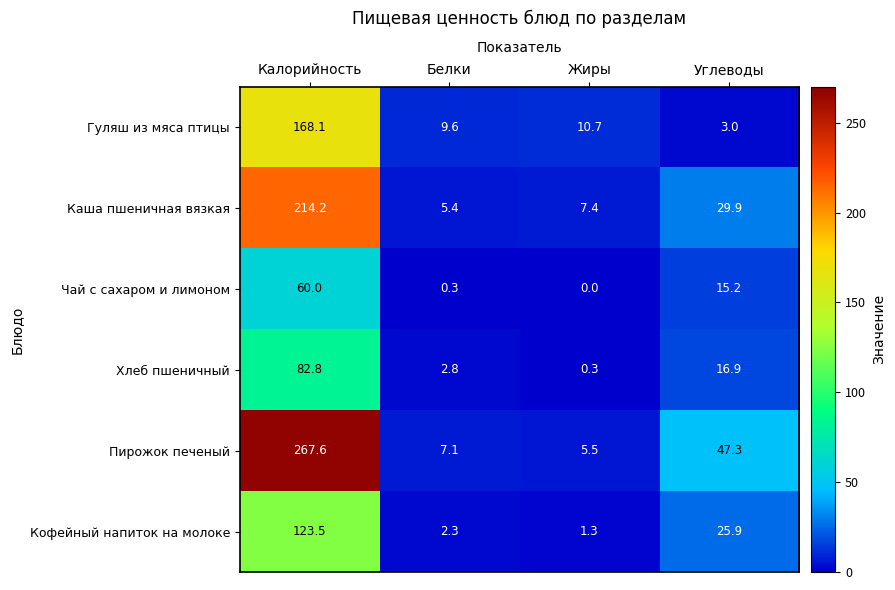

What is the difference between the Кофейный напиток на молоке values at Углеводы and Белки?

23.6